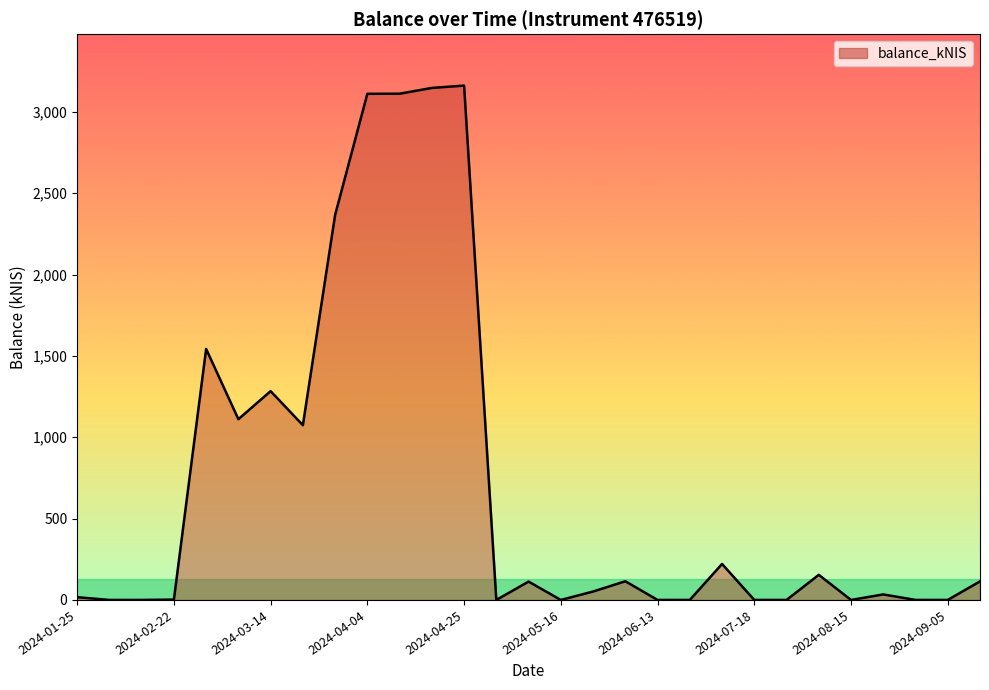

How many positive values are there?

18